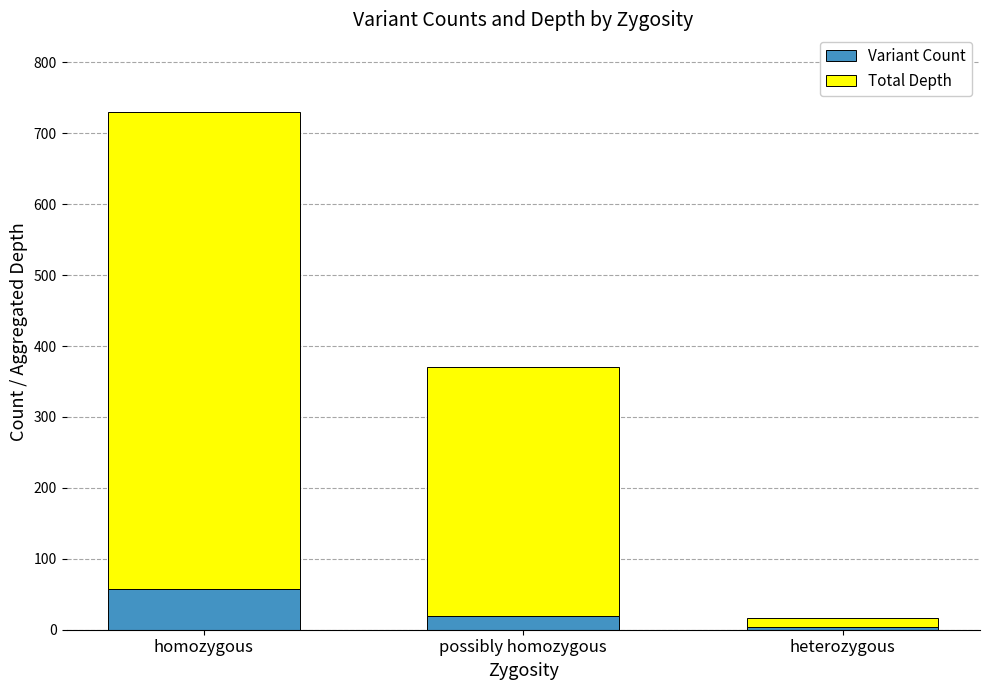

True or false: Variant Count has a value of 20 at possibly homozygous.

True